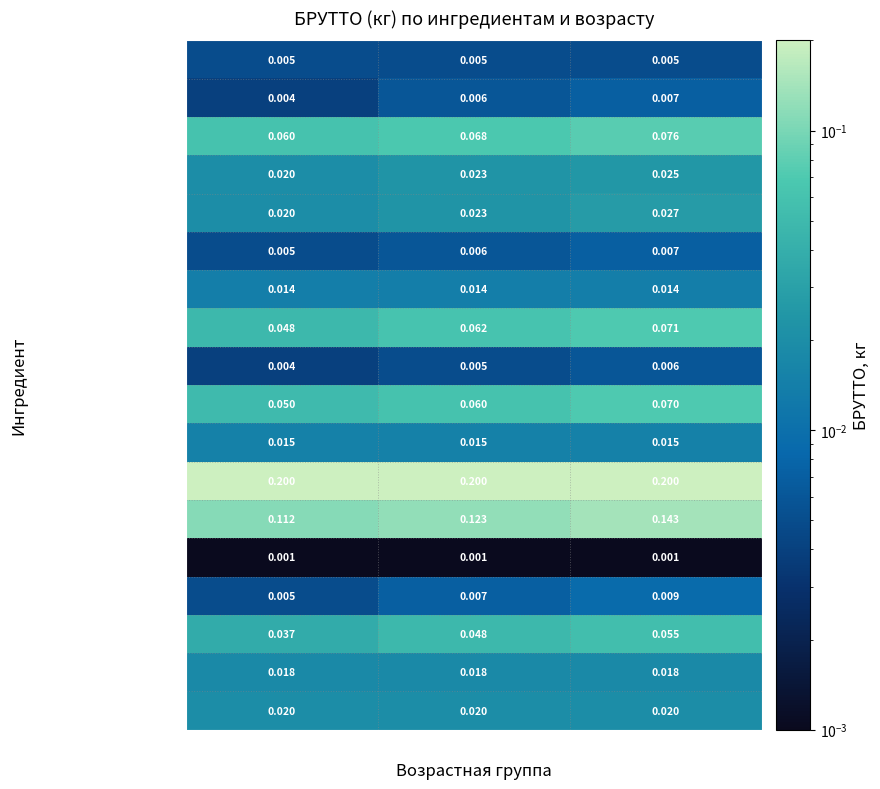

Between 11-14лет and 15-18лет, which series saw the biggest shift?

рыбное филе